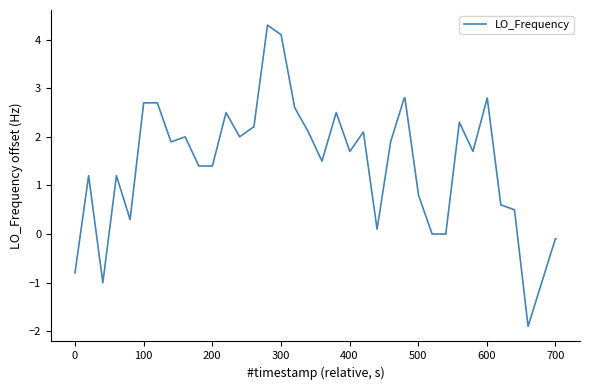

What is the minimum value shown in the chart?

-1.9